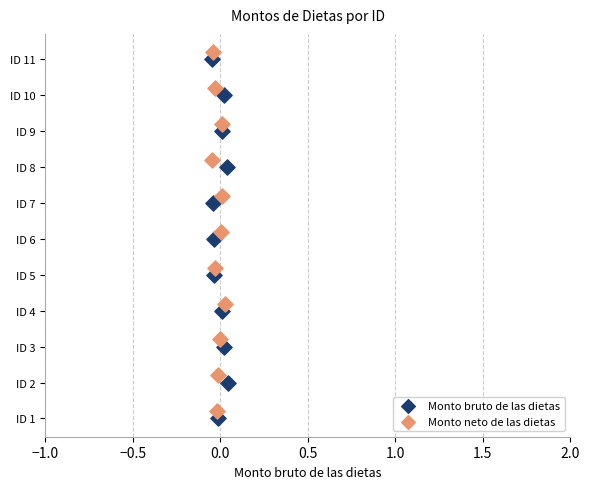

What are all the series names shown in the legend?

Monto bruto de las dietas, Monto neto de las dietas